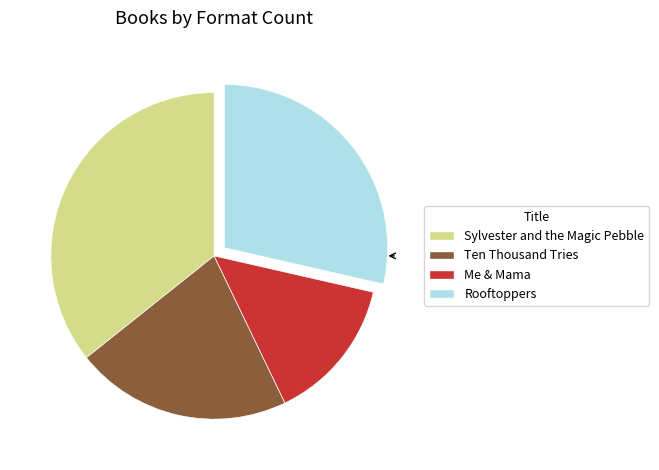

Does any single category account for the majority?

No